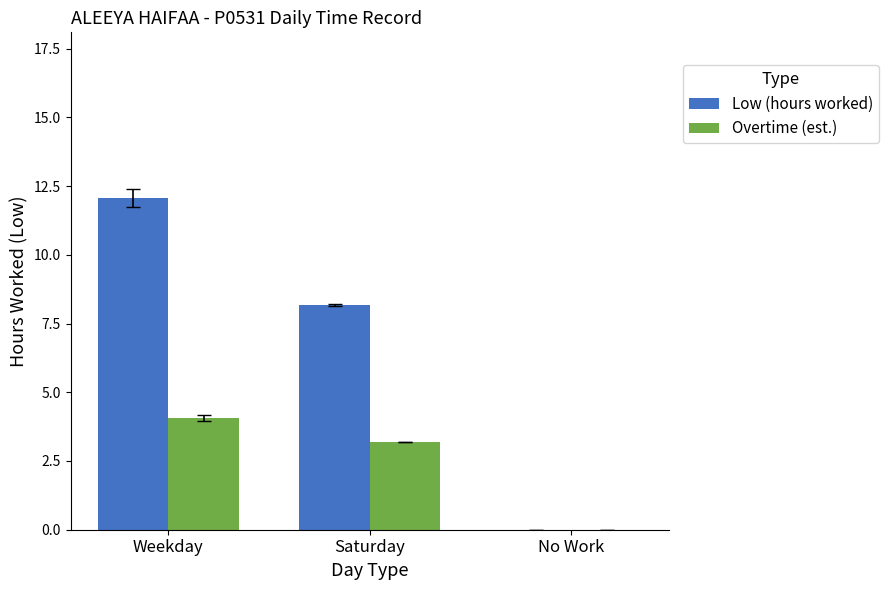

At which category is the sum across all series the highest?

Weekday